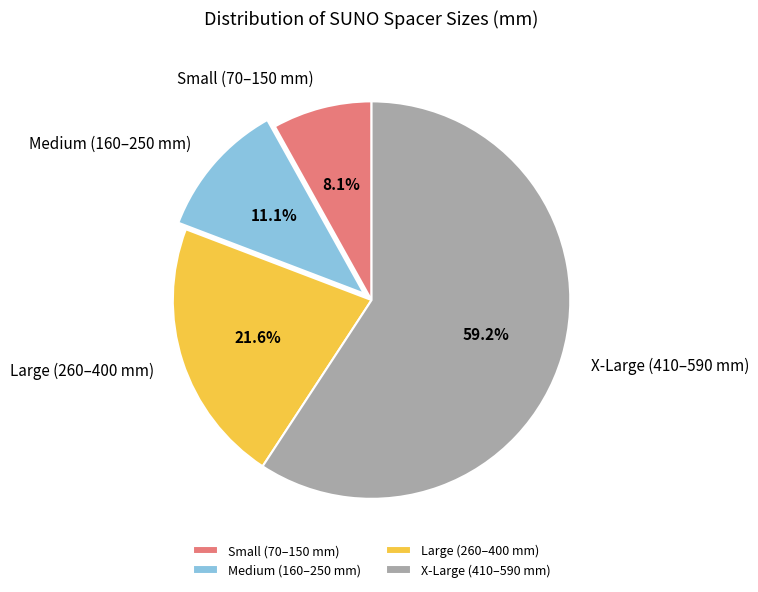

What portion of the pie excludes Small (70–150 mm)?

91.9%